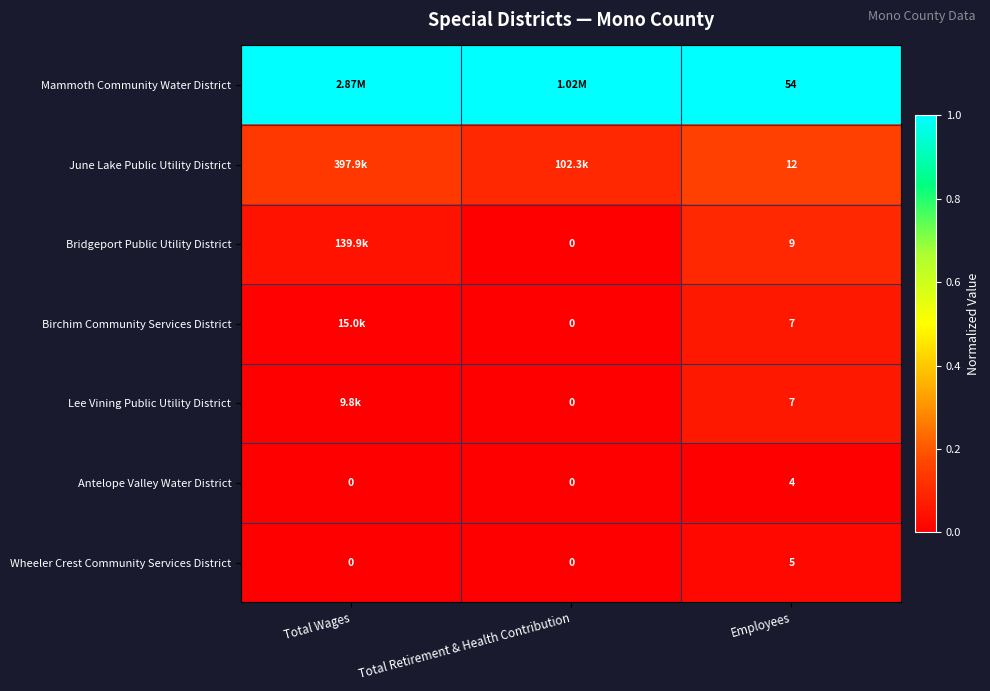

At which label does Wheeler Crest Community Services District reach its peak?

Employees